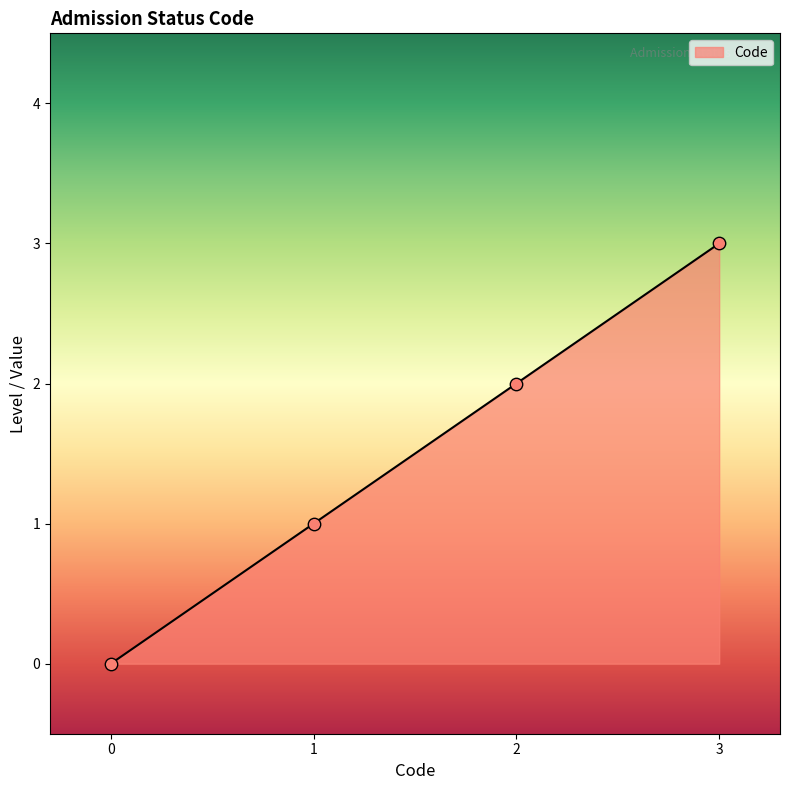

Which has a higher value, 1 or 0?

1